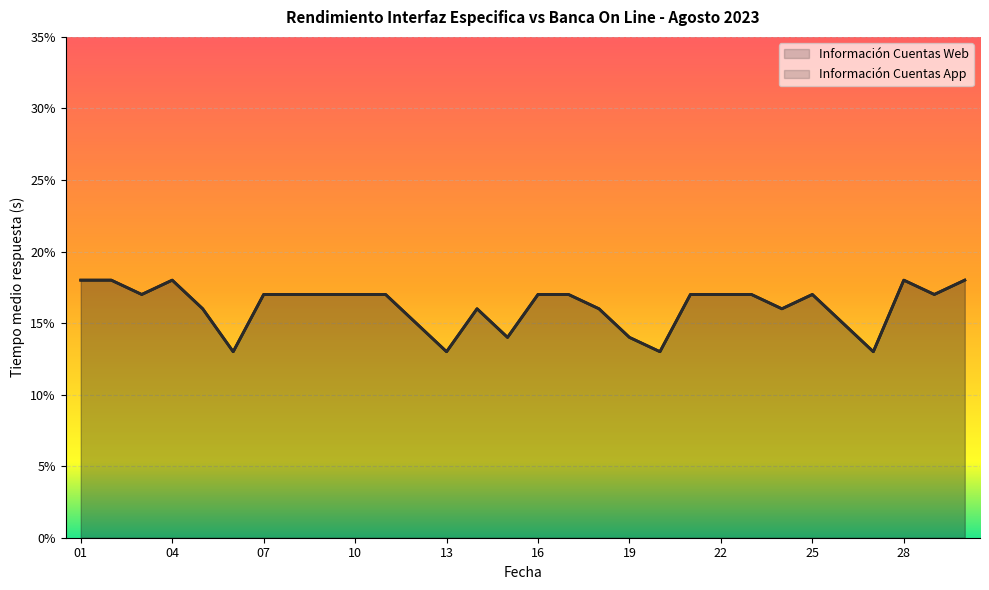

Reading left to right, extract all data points from this chart.

Información Cuentas Web: 0.2	0.2	0.2	0.2	0.2	0.1	0.2	0.2	0.2	0.2	0.2	0.1	0.1	0.2	0.1	0.2	0.2	0.2	0.1	0.1	0.2	0.2	0.2	0.2	0.2	0.1	0.1	0.2	0.2	0.2
Información Cuentas App: 0.2	0.2	0.2	0.2	0.2	0.1	0.2	0.2	0.2	0.2	0.2	0.1	0.1	0.2	0.1	0.2	0.2	0.2	0.1	0.1	0.2	0.2	0.2	0.2	0.2	0.1	0.1	0.2	0.2	0.2